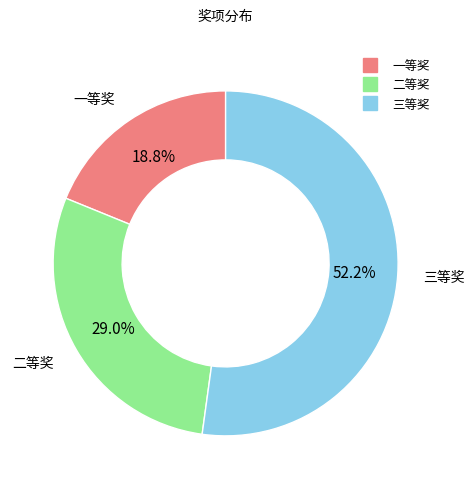

How many slices are in this pie chart?

3